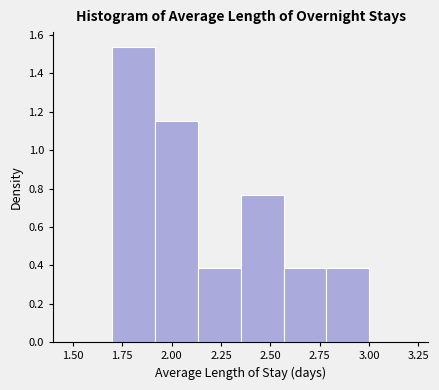

How tall is the bar that spans 2.55 to 2.80 on the x-axis? Neither the bar edges nor the heights are printed on the chart, so give them approximately, as read against the axes.

0.38